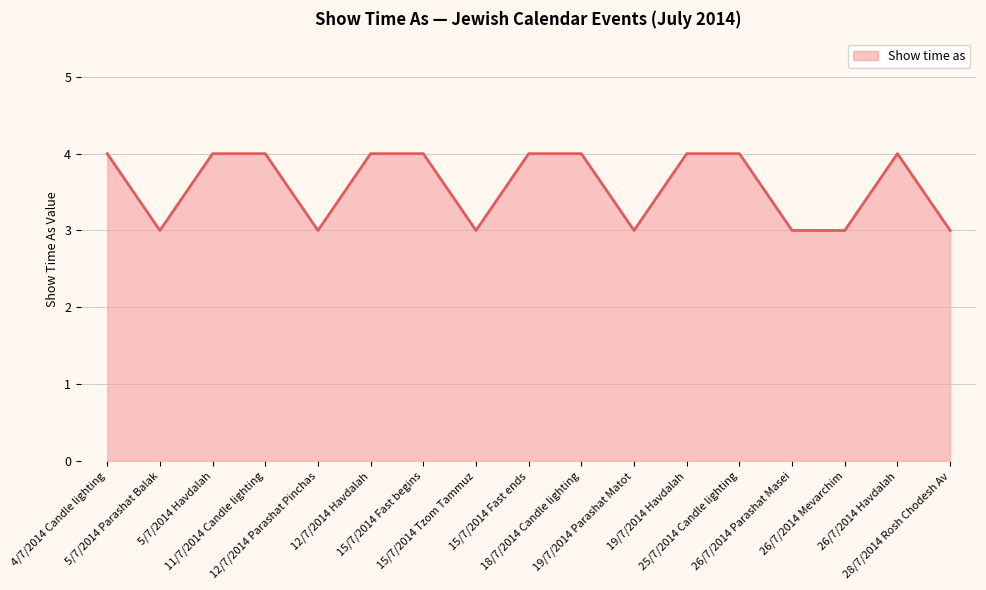

The value at 26/7/2014 Parashat Masei is 5. True or false?

False